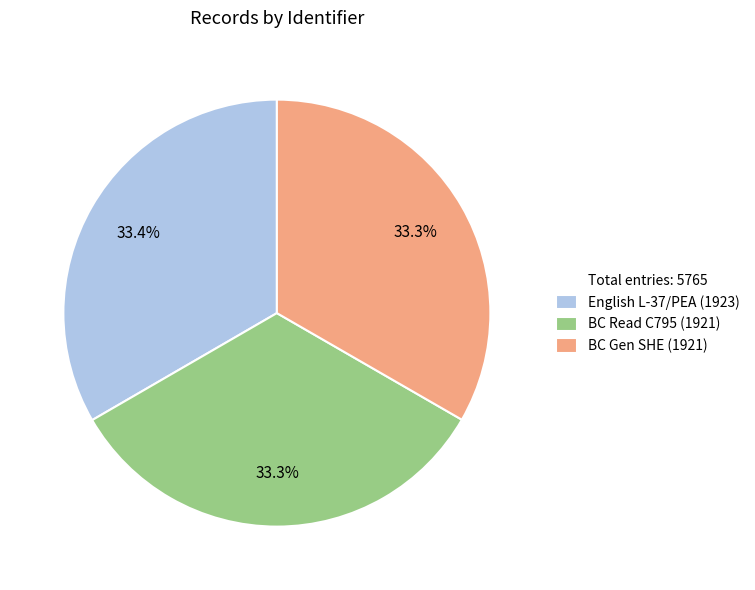

Is there a majority slice in this chart?

No